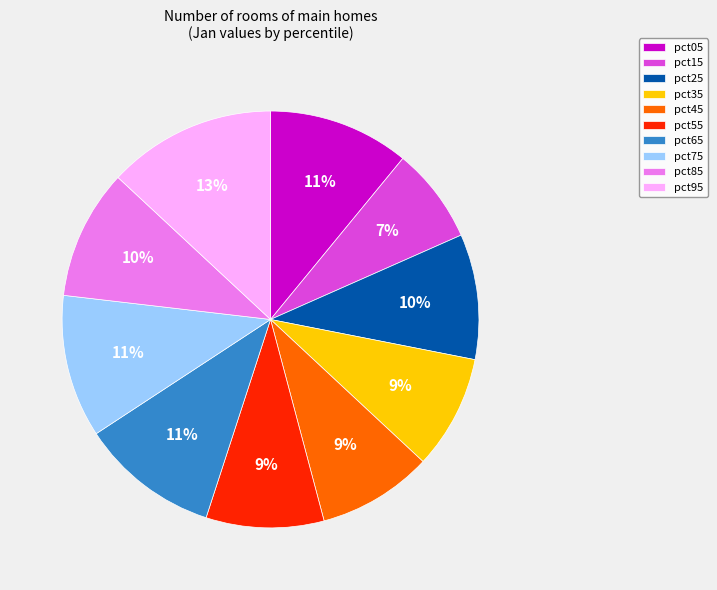

To the nearest percent, what portion does pct95 represent?

13%